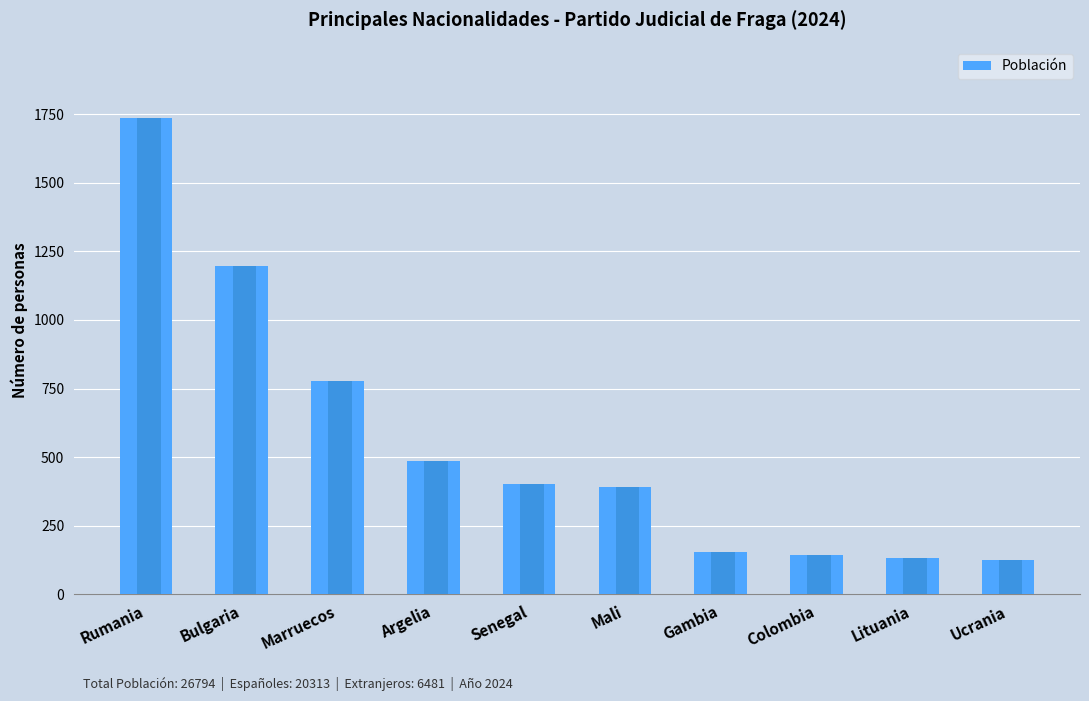

True or false: the data shows 1376 at Marruecos.

False